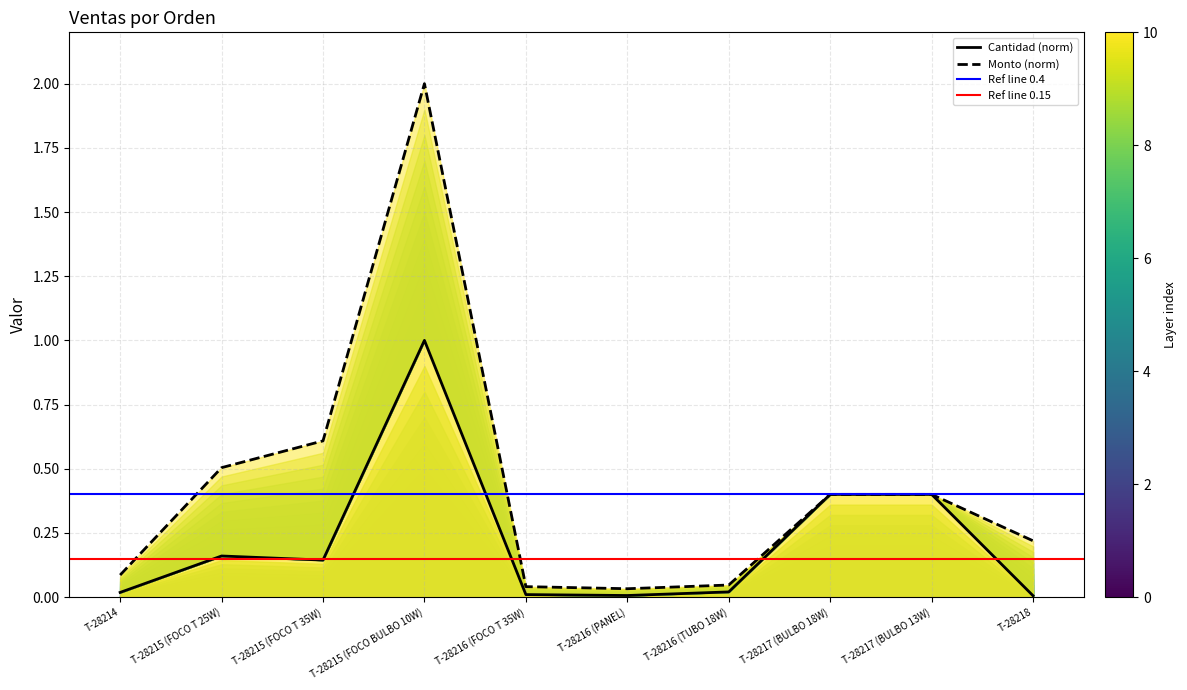

Is it true that the value at T-28216 (FOCO T 35W) is 0.0?

True